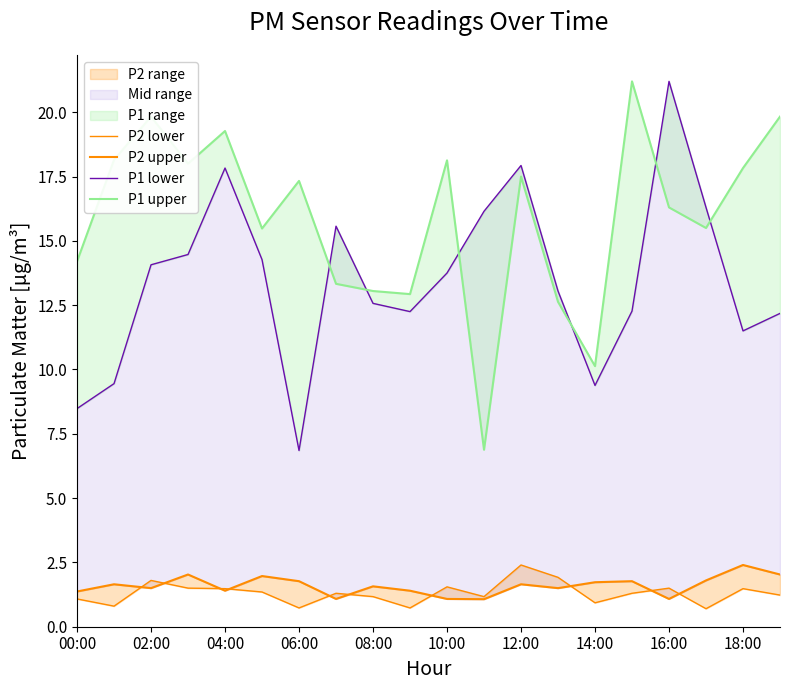

Which series has the largest range (max minus min)?

P1 lower